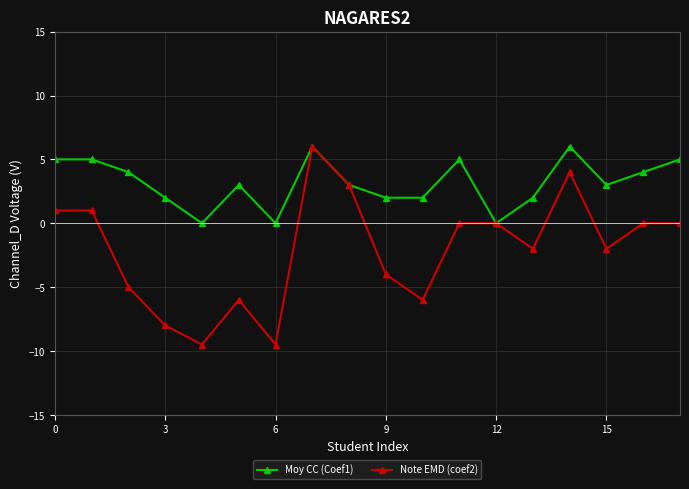

Reading left to right, list all the values displayed in this chart.

Moy CC (Coef1): 5.0	5.0	4.0	2.0	0.0	3.0	0.0	6.0	3.0	2.0	2.0	5.0	0.0	2.0	6.0	3.0	4.0	5.0
Note EMD (coef2): 1.0	1.0	-5.0	-8.0	-9.5	-6.0	-9.5	6.0	3.0	-4.0	-6.0	0.0	0.0	-2.0	4.0	-2.0	0.0	0.0